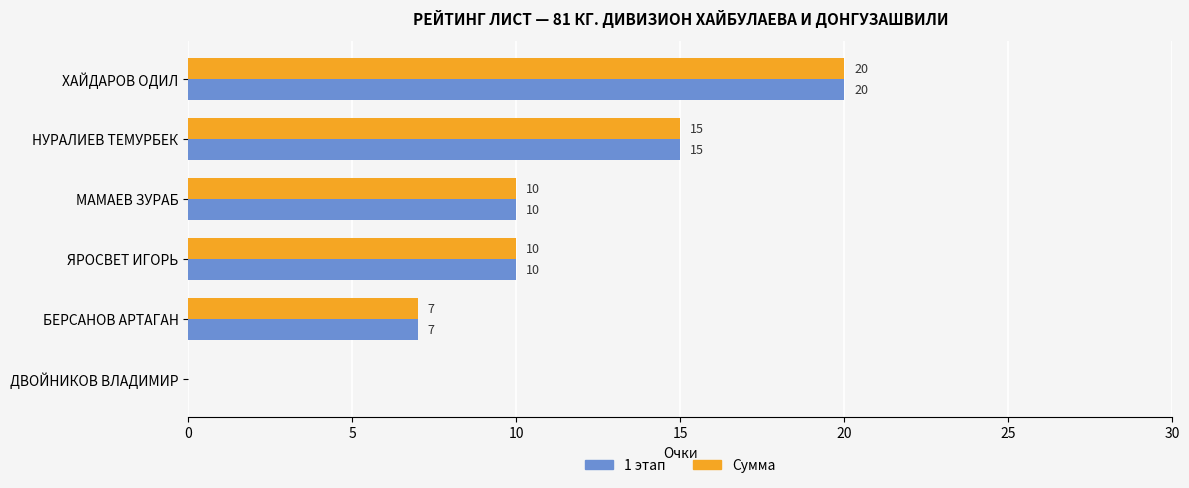

What is the greatest value displayed?

20